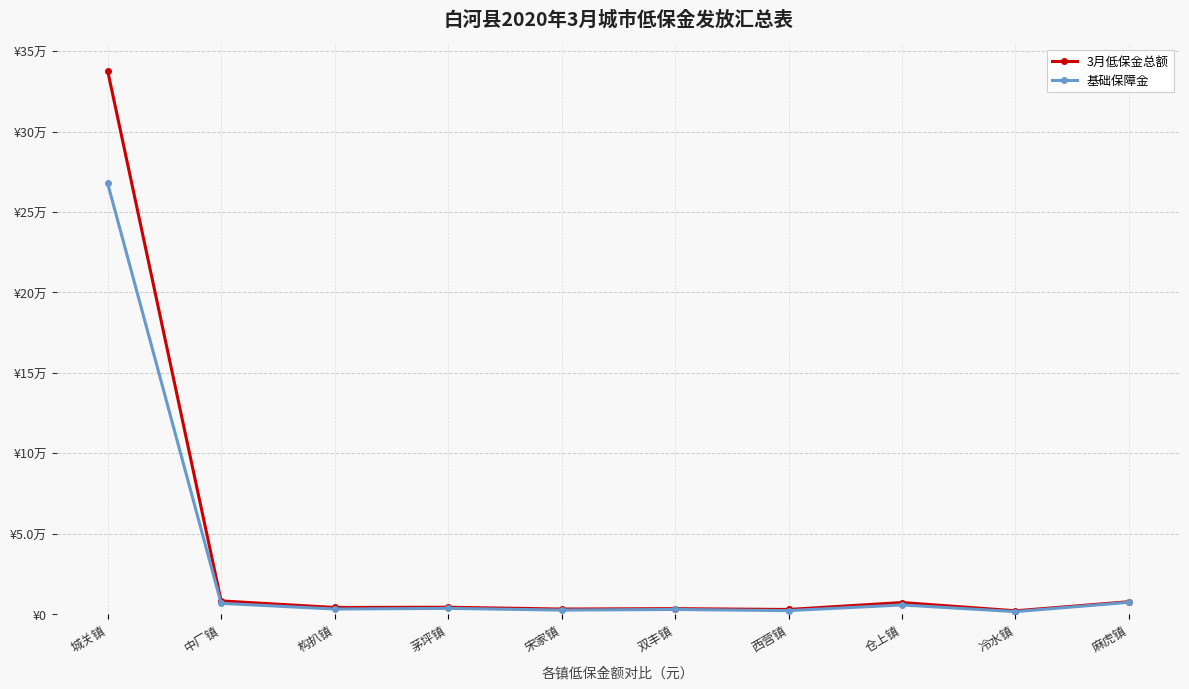

What are all the series names shown in the legend?

3月低保金总额, 基础保障金